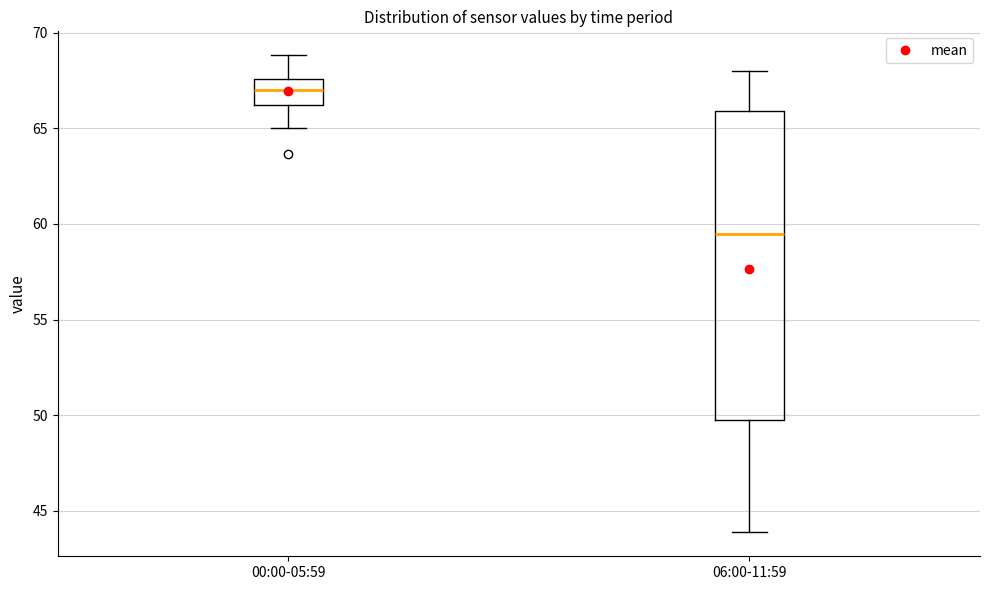

Which box has the highest median line?

00:00-05:59